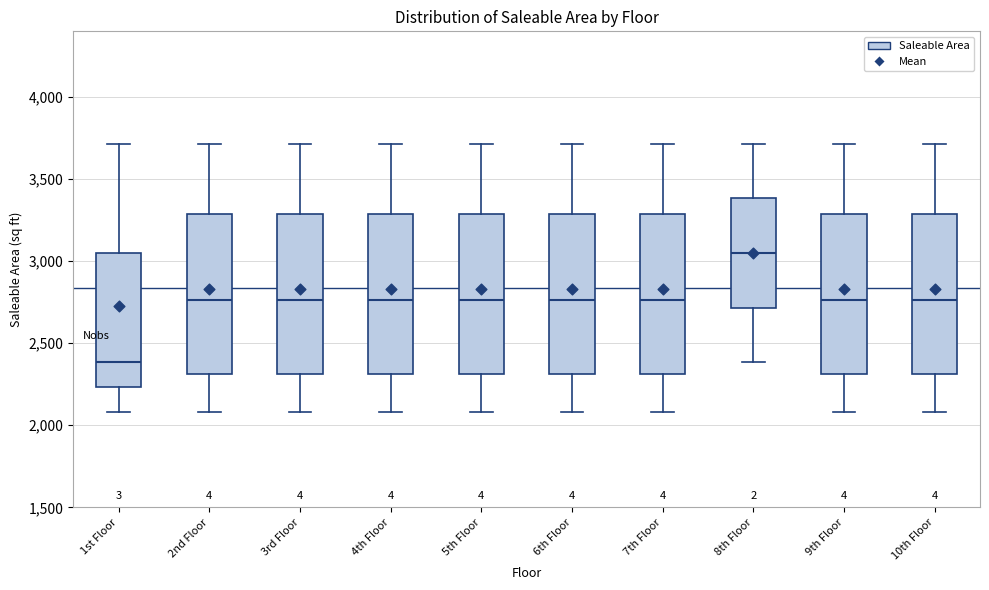

Reading left to right, transcribe this box plot: for each box, give where its median line is, the range the box spans, and where its two whiskers end, as read against the y-axis. The values are not printed on the chart, so give them approximately, as read against the axis.

1st Floor: median 2400, box 2250 to 3050, whiskers 2100 to 3700
2nd Floor: median 2750, box 2300 to 3300, whiskers 2100 to 3700
3rd Floor: median 2750, box 2300 to 3300, whiskers 2100 to 3700
4th Floor: median 2750, box 2300 to 3300, whiskers 2100 to 3700
5th Floor: median 2750, box 2300 to 3300, whiskers 2100 to 3700
6th Floor: median 2750, box 2300 to 3300, whiskers 2100 to 3700
7th Floor: median 2750, box 2300 to 3300, whiskers 2100 to 3700
8th Floor: median 3050, box 2700 to 3400, whiskers 2400 to 3700
9th Floor: median 2750, box 2300 to 3300, whiskers 2100 to 3700
10th Floor: median 2750, box 2300 to 3300, whiskers 2100 to 3700